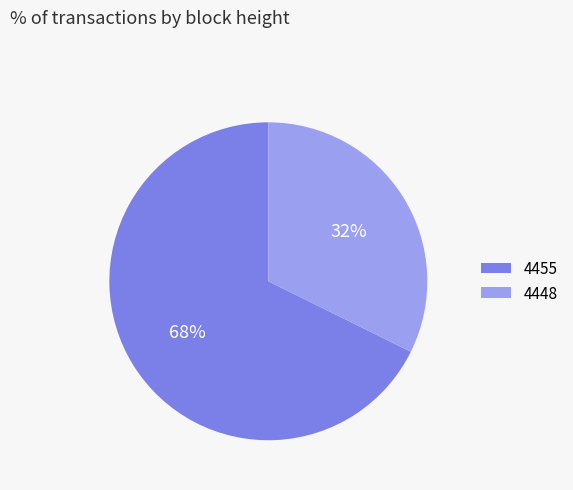

Between 4455 and 4448, which is larger?

4455